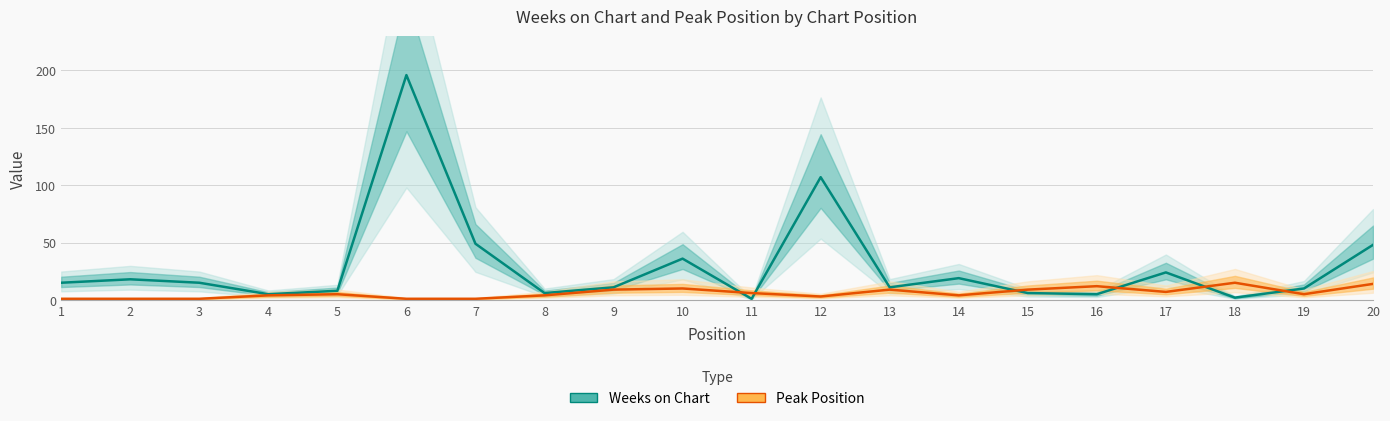

What is the lowest value of the Peak Position series?

1